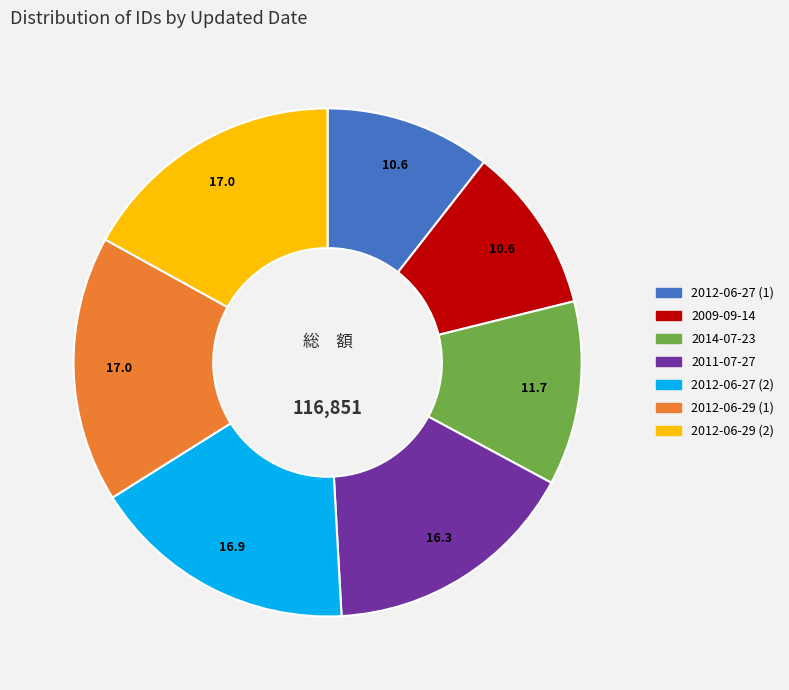

Is there a majority slice in this chart?

No